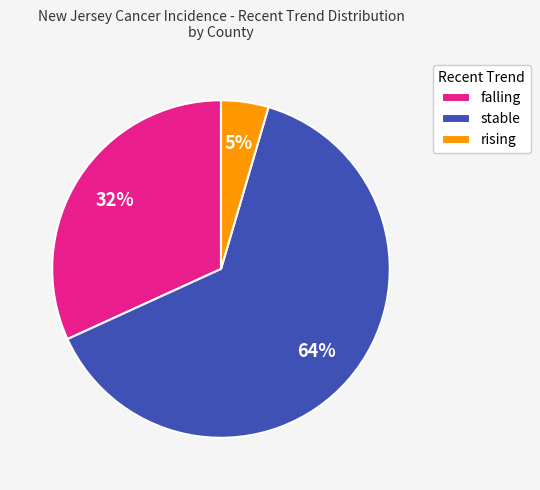

Which category accounts for the majority?

stable